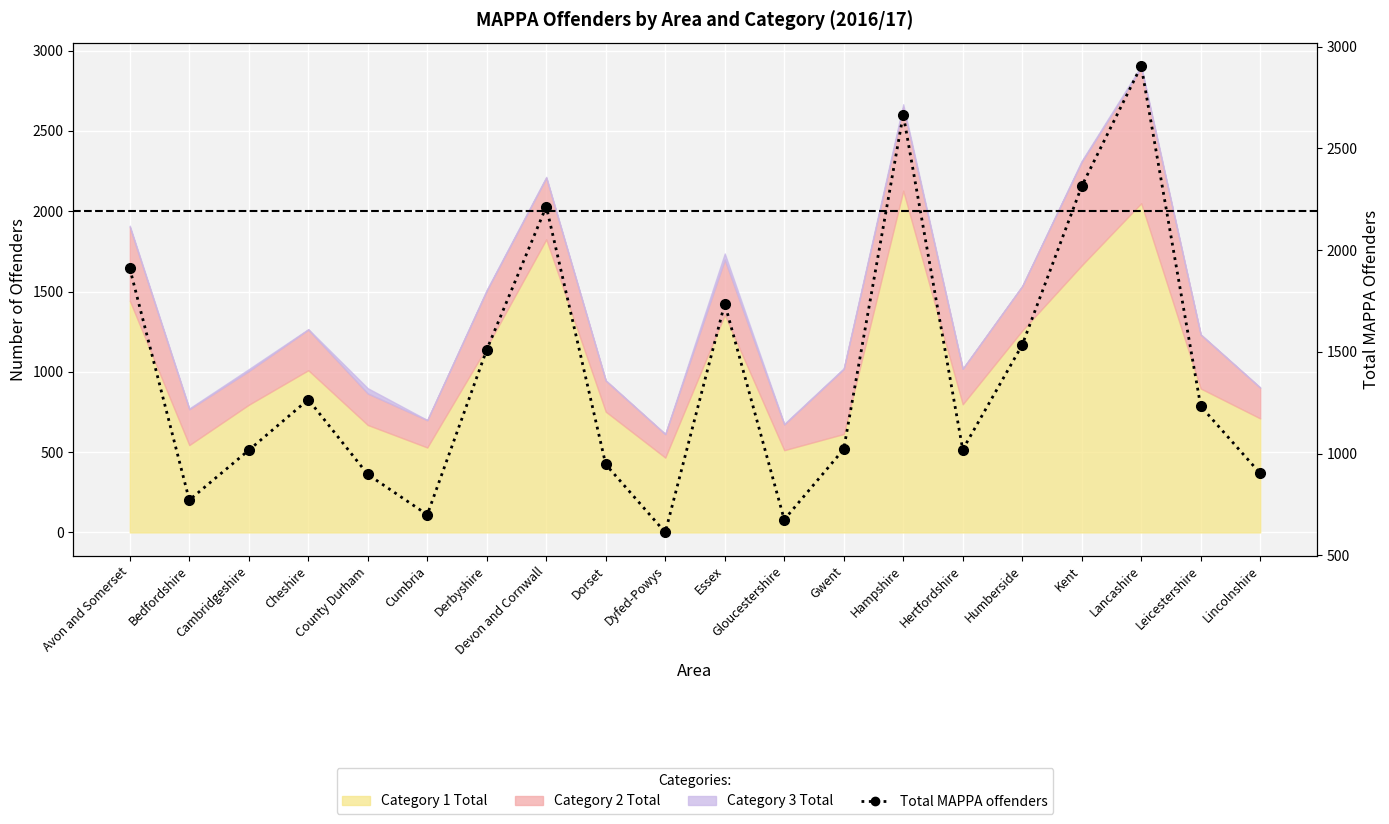

What is the sum of all values?

27858